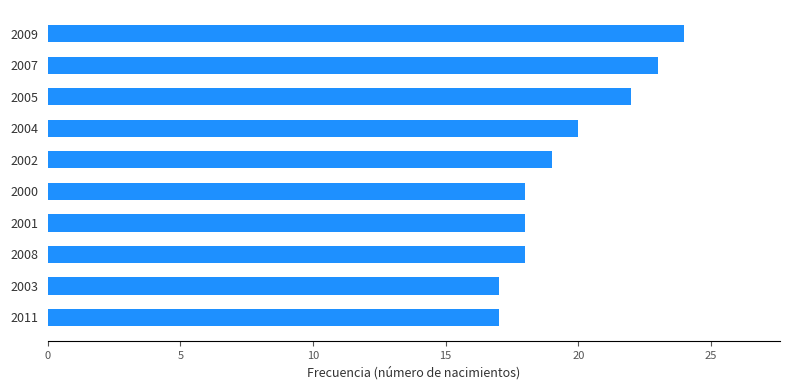

Reading top to bottom, what are all the values shown in this chart?

24	23	22	20	19	18	18	18	17	17